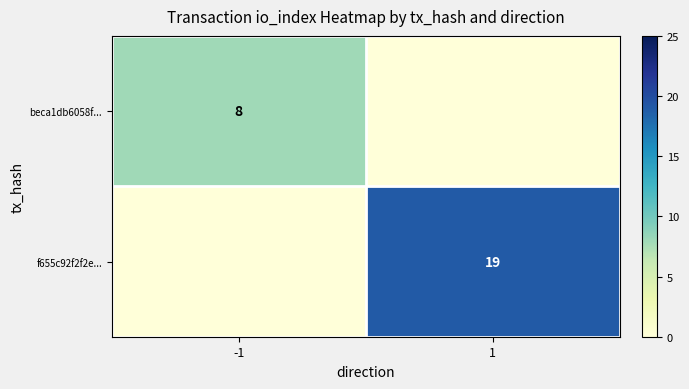

Is it true that f655c92f2f2e... equals 19 at 1?

True